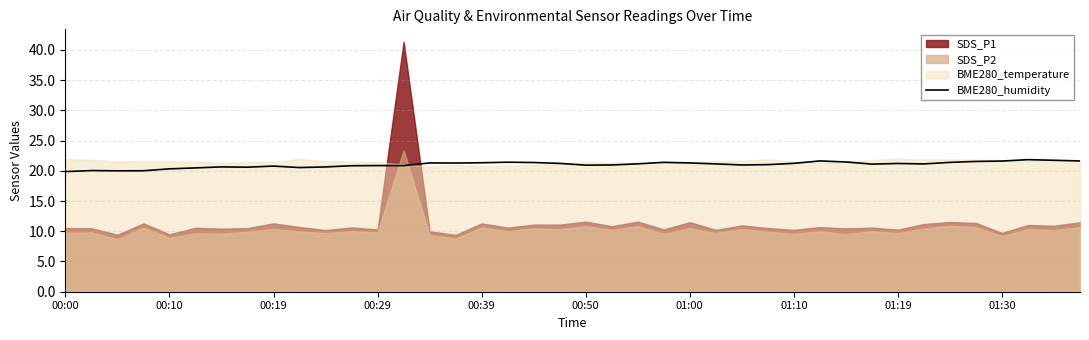

The BME280_humidity series shows 21.2 at 01:10. True or false?

True